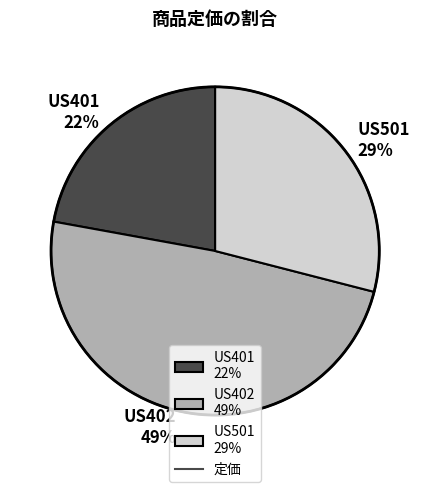

How many segments does this pie chart have?

3